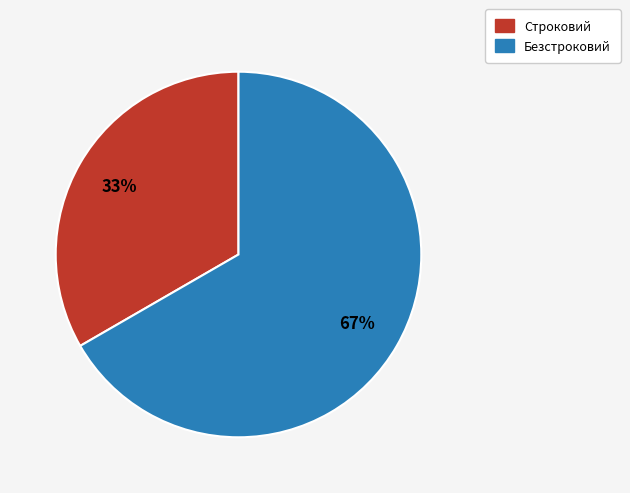

Do Безстроковий and Строковий together represent more than half of the pie?

Yes